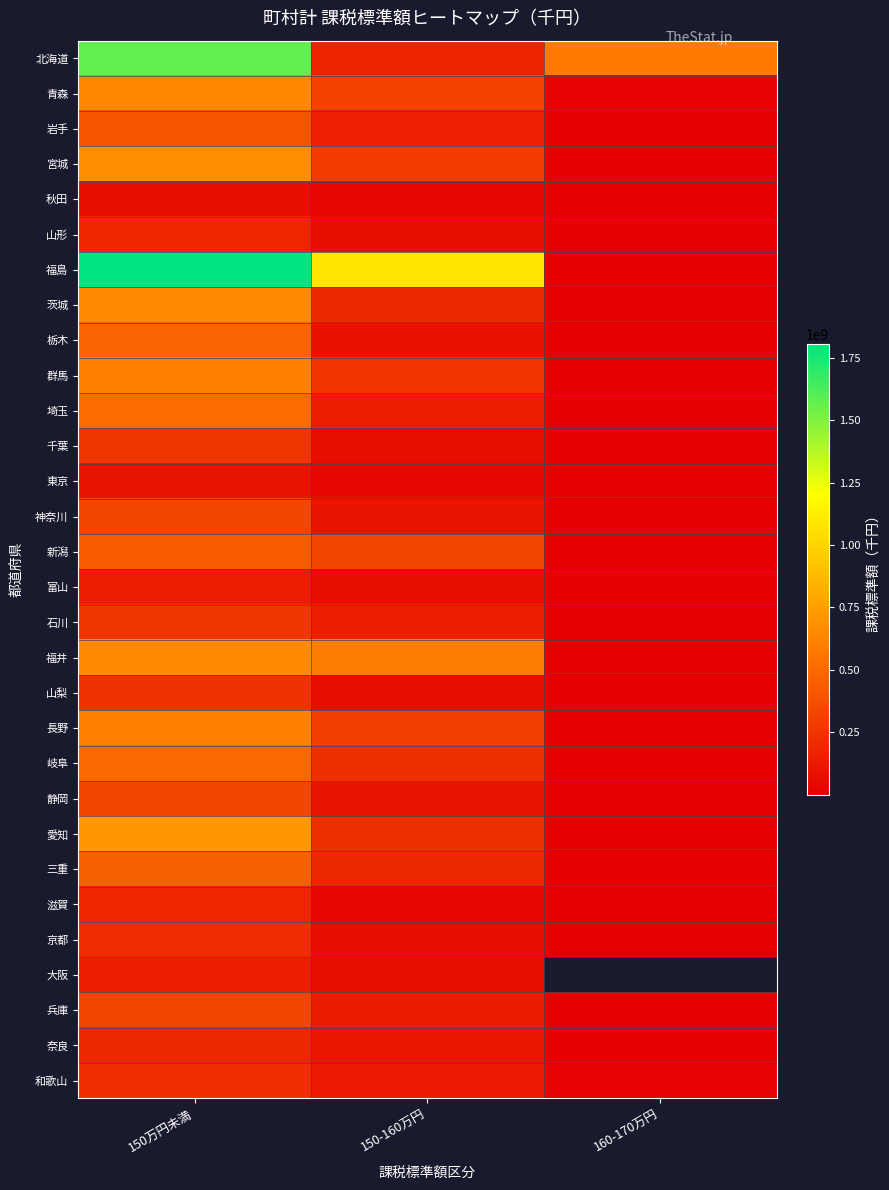

The 山梨 series shows 37536380.6 at 150-160万円. True or false?

False